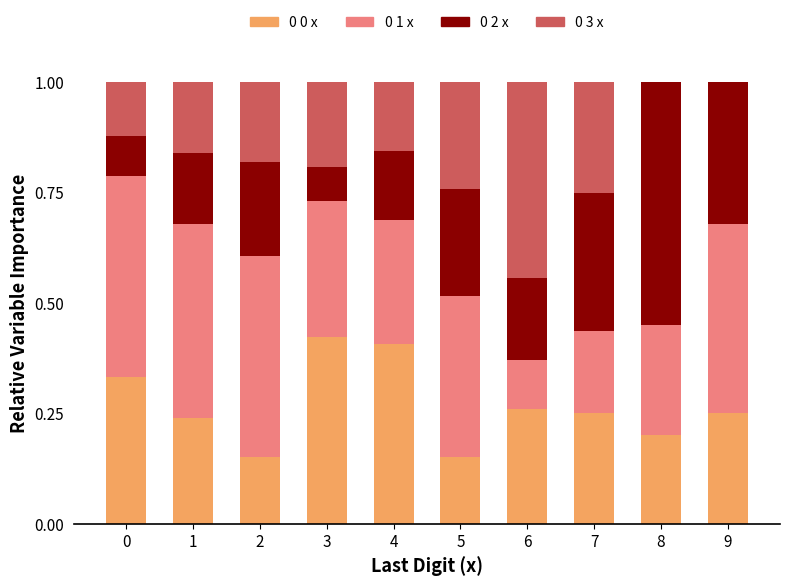

What is the total value across all series at 5?

1.0